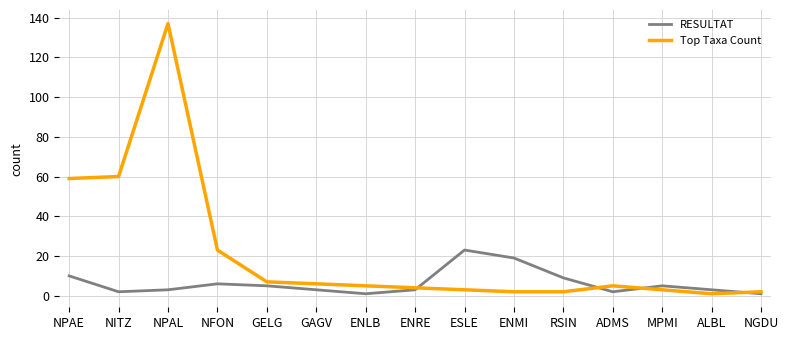

Which series has the widest spread of values?

Top Taxa Count